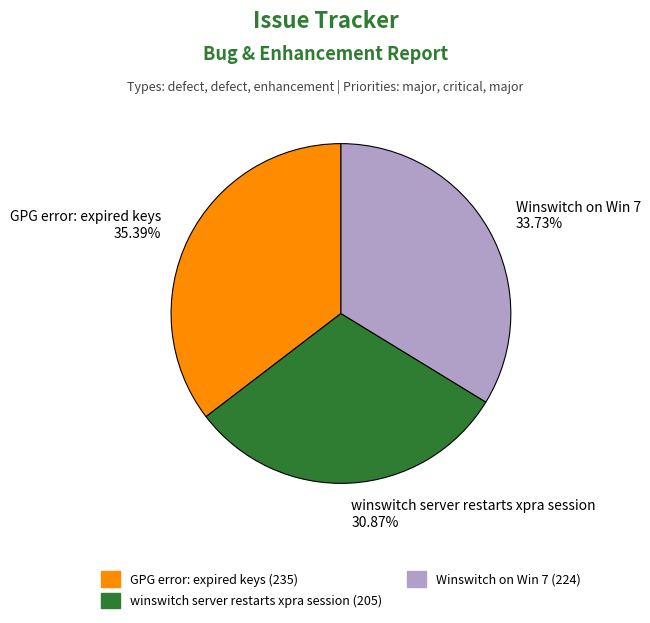

To the nearest percent, what is the difference between the Winswitch on Win 7 and winswitch server restarts xpra session slice percentages?

3%